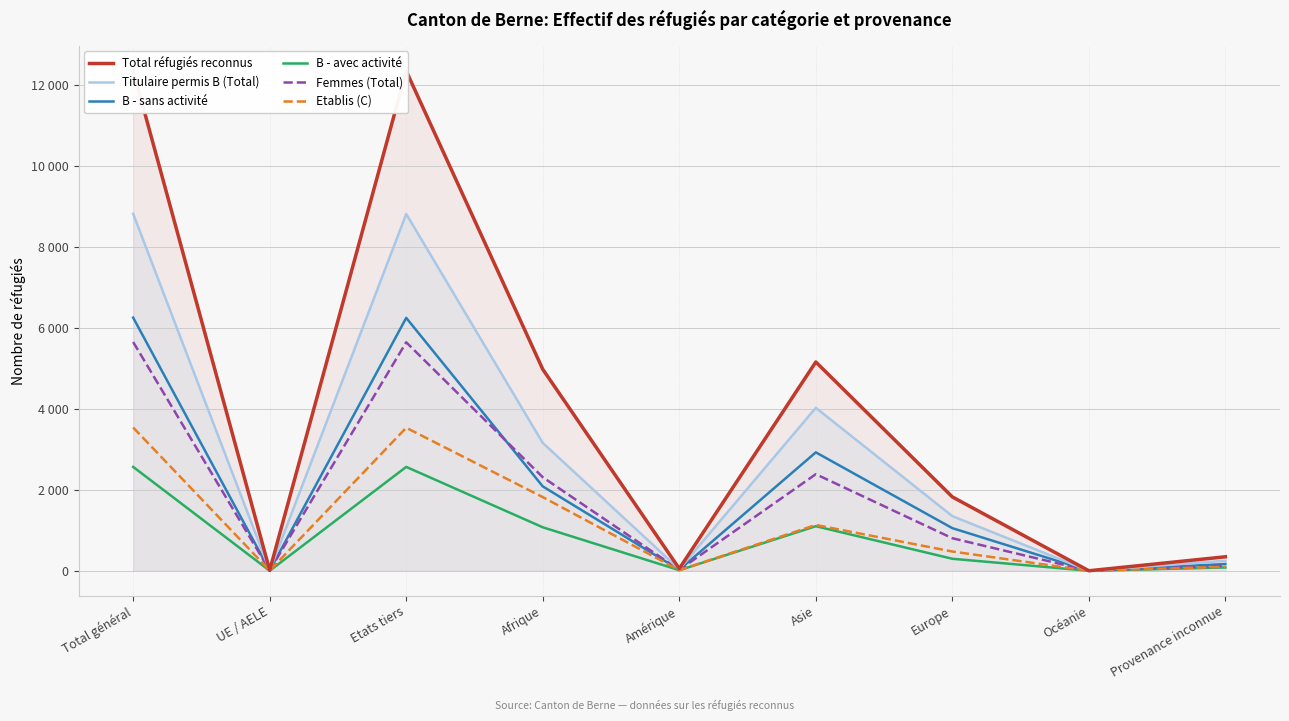

How many lines are shown in the chart?

6